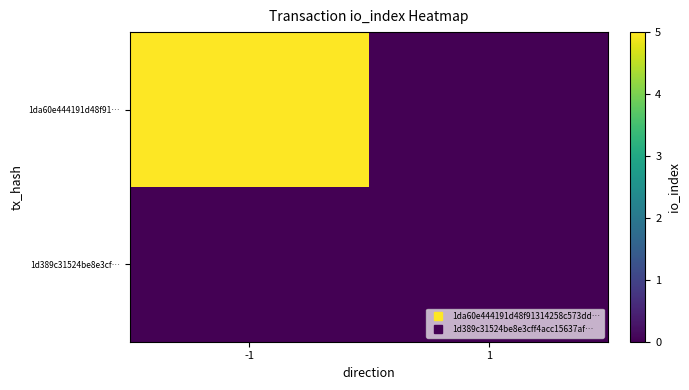

At how many categories does at least one series exceed 1?

1